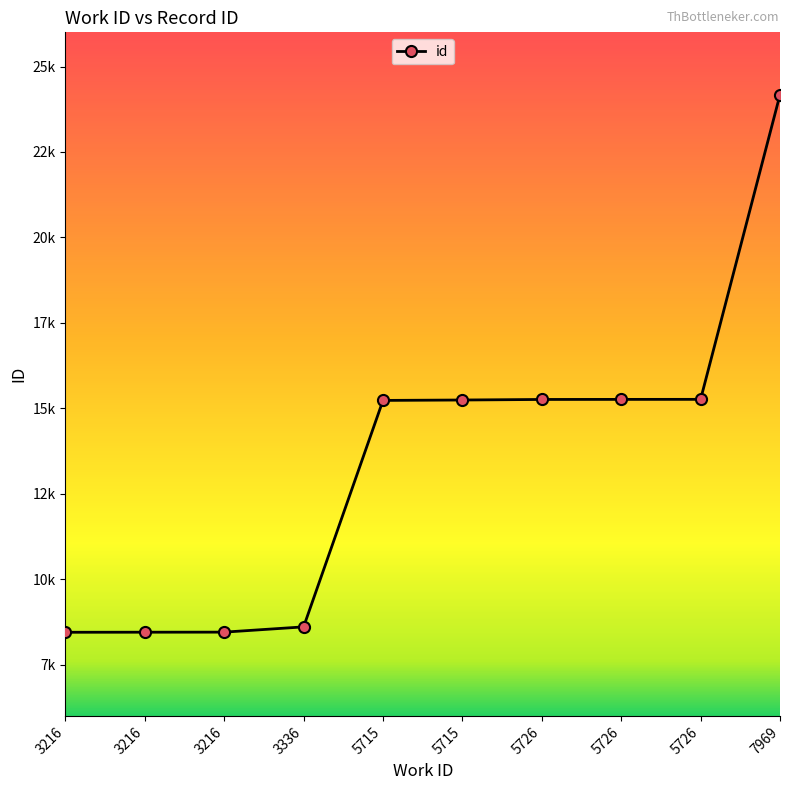

Which has a higher value, 7969 or 5715?

7969